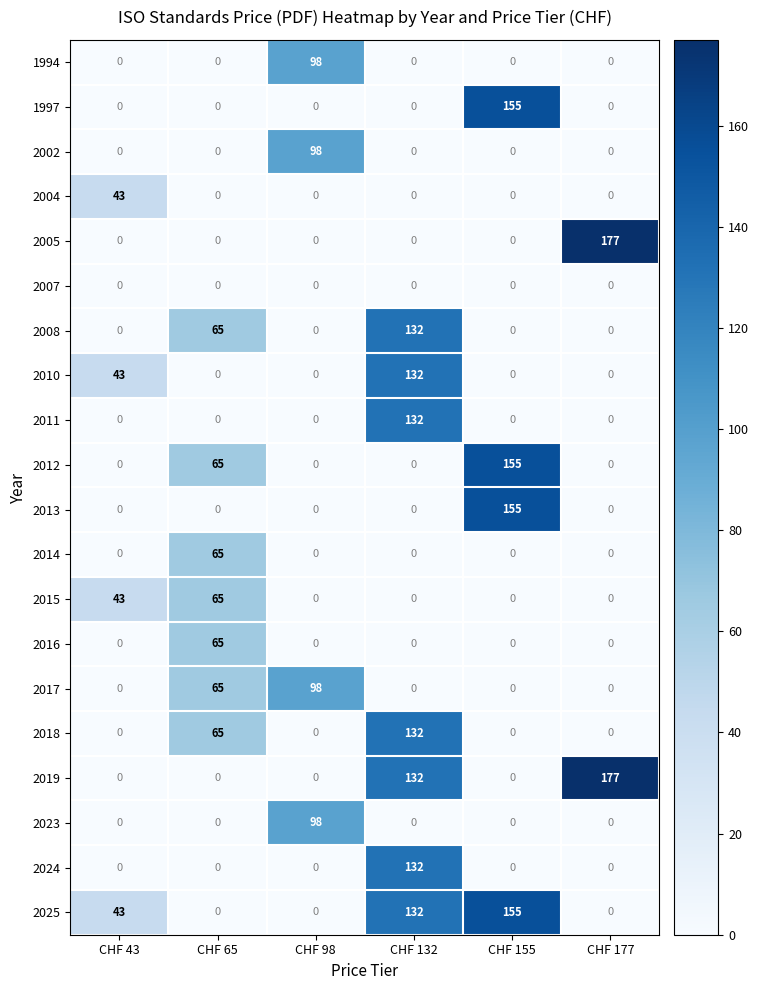

What is the greatest value displayed?

177